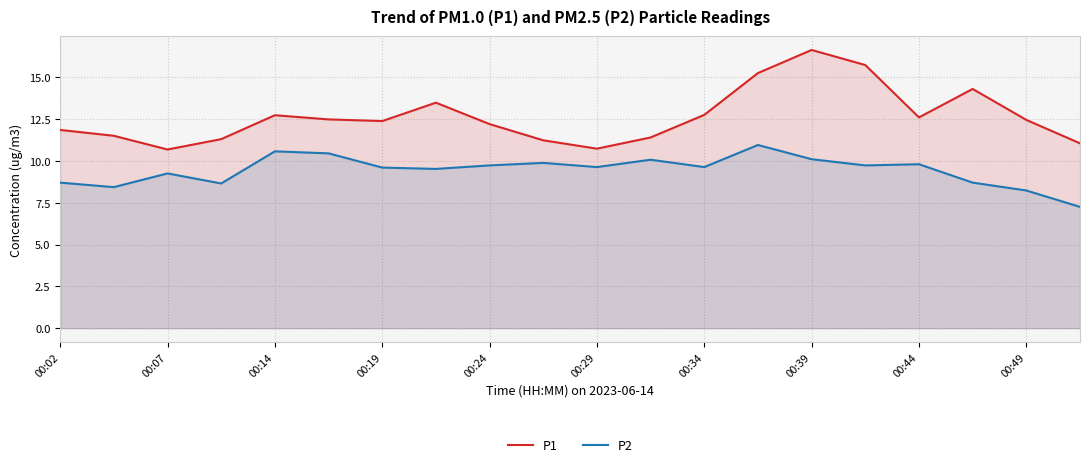

How many interior local valleys does the P2 series have?

6